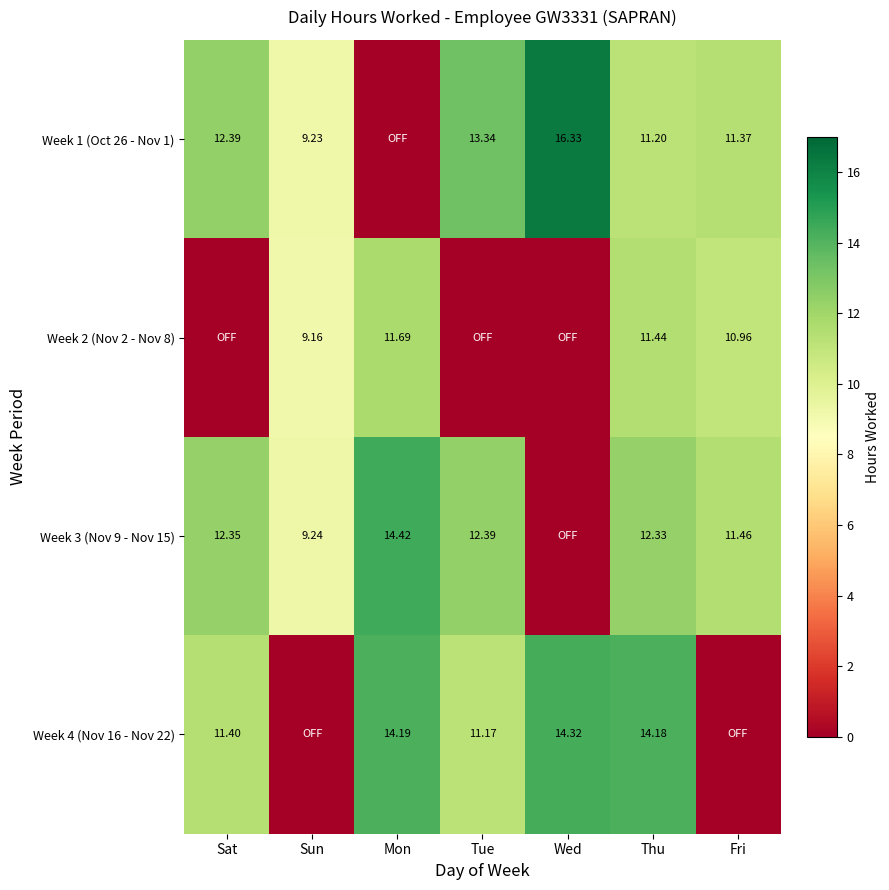

List the labels in order of Week 2 (Nov 2 - Nov 8) value, largest first.

Mon, Thu, Fri, Sun, Sat, Tue, Wed